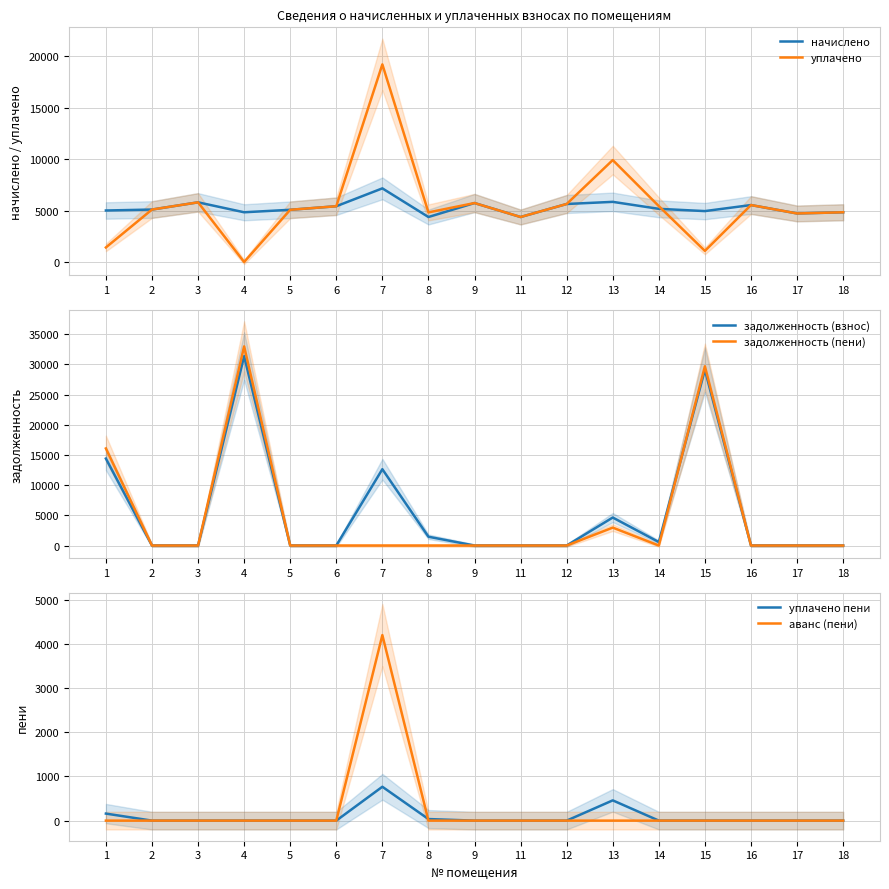

How many data points in начислено are less than 5103?

8